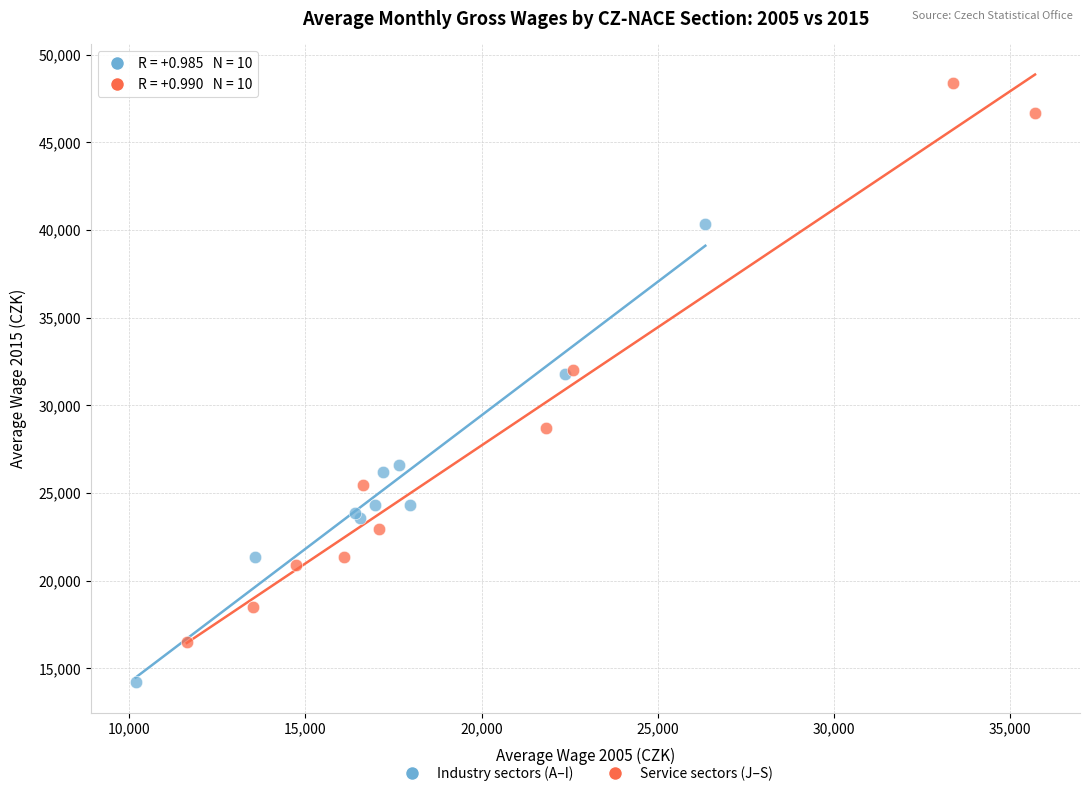

Which series contains the highest Y value?

Service sectors (J–S)